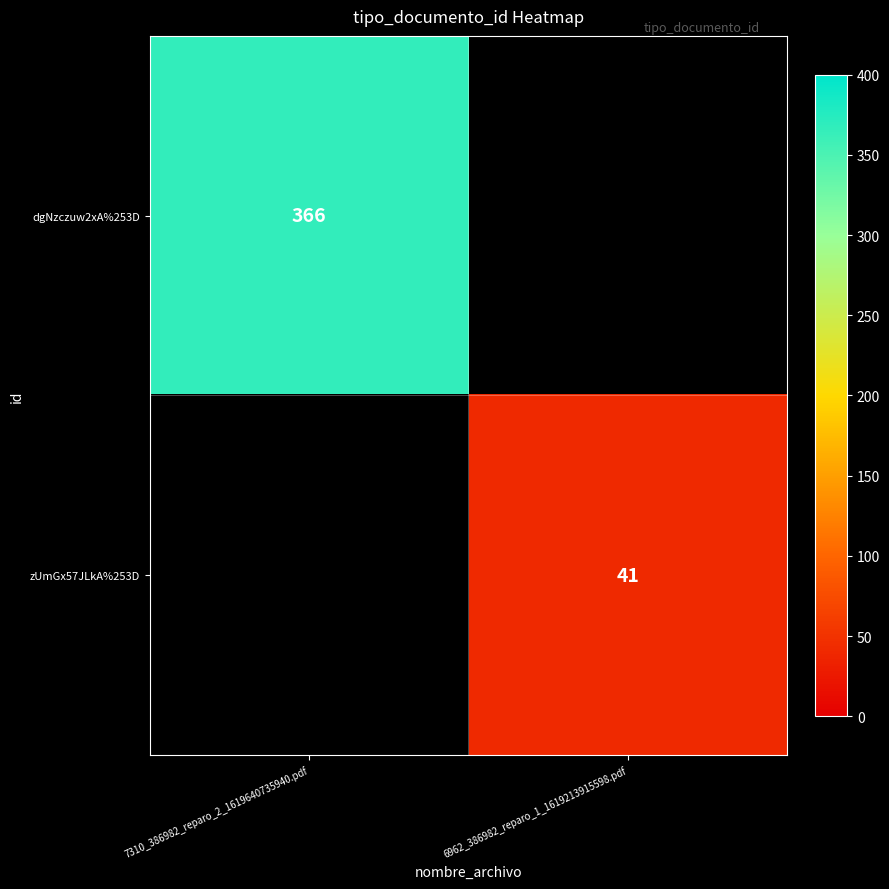

Is it true that zUmGx57JLkA%253D equals 25 at 6962_386982_reparo_1_1619213915598.pdf?

False